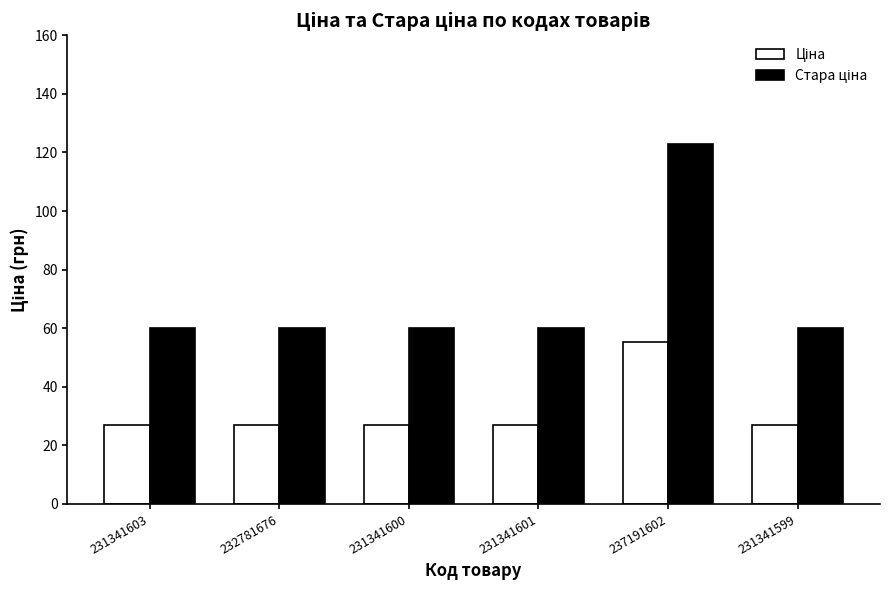

What is the maximum value shown in the chart?

123.0